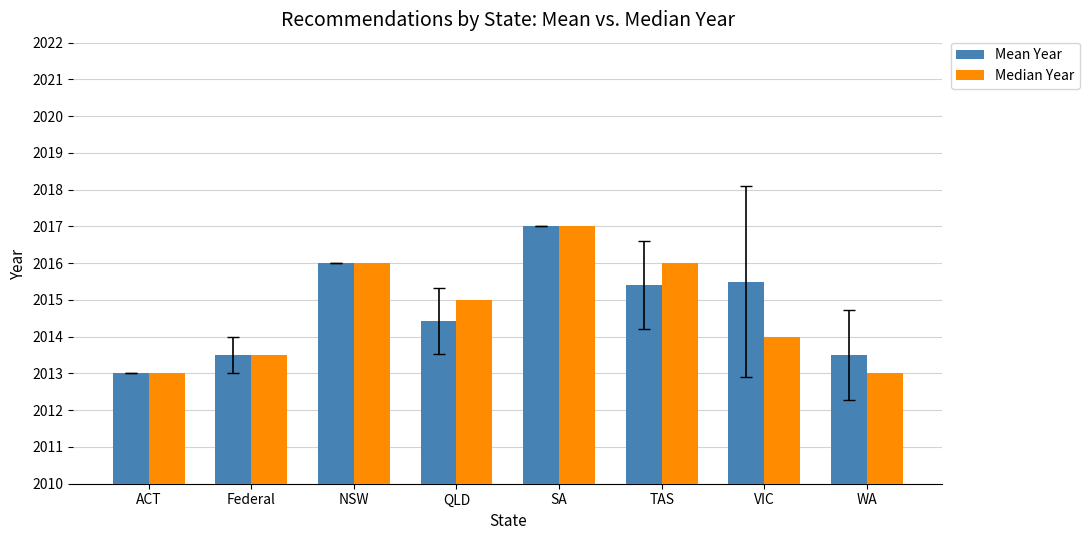

Which series has the largest total across all categories?

Mean Year